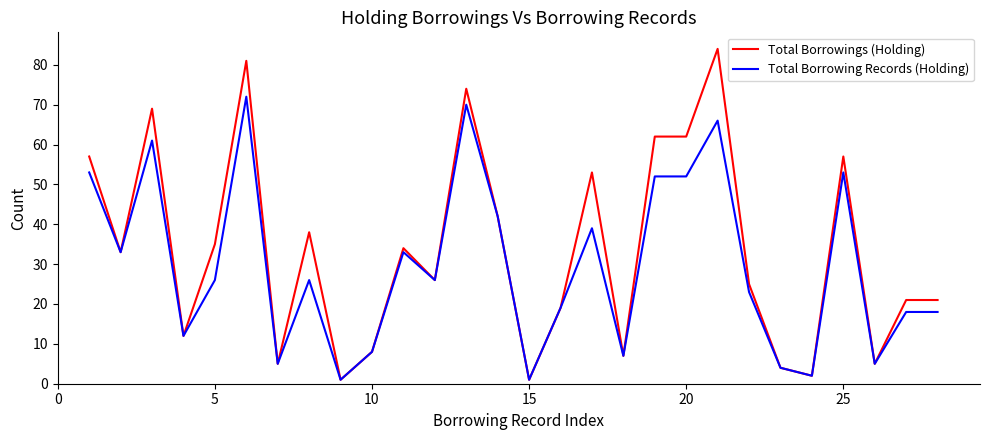

Which series has the largest total across all categories?

Total Borrowings (Holding)